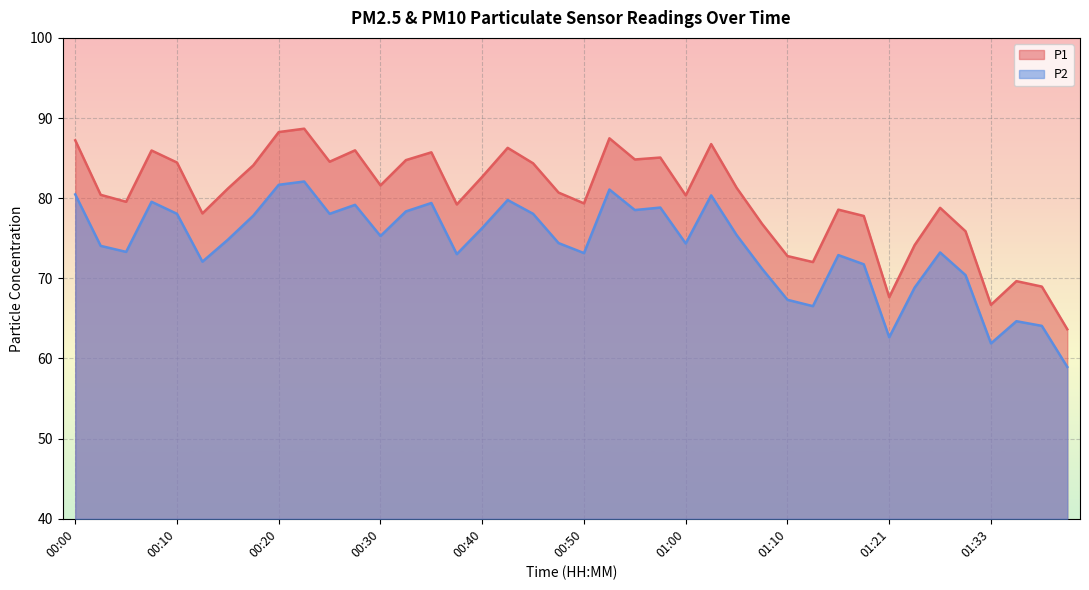

Reading left to right, what are all the values shown in this chart?

P1: 87.2	80.4	79.5	86.0	84.5	78.1	81.2	84.1	88.2	88.7	84.5	86.0	81.6	84.8	85.7	79.2	82.7	86.3	84.3	80.7	79.3	87.5	84.8	85.1	80.3	86.8	81.3	76.8	72.8	72.0	78.6	77.8	67.7	74.2	78.8	75.9	66.7	69.7	69.0	63.6
P2: 80.5	74.0	73.3	79.5	78.0	72.1	74.8	77.8	81.7	82.1	78.0	79.2	75.3	78.3	79.4	73.0	76.3	79.8	78.0	74.4	73.2	81.1	78.5	78.8	74.3	80.3	75.4	71.2	67.3	66.5	72.9	71.8	62.6	68.8	73.2	70.4	61.9	64.7	64.1	59.0